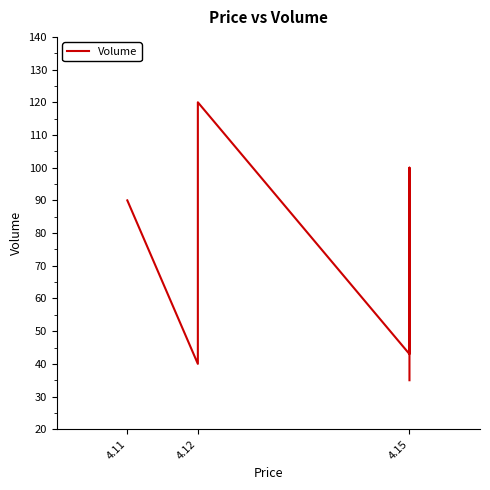

What is the difference between the values at 3 and 5?

57